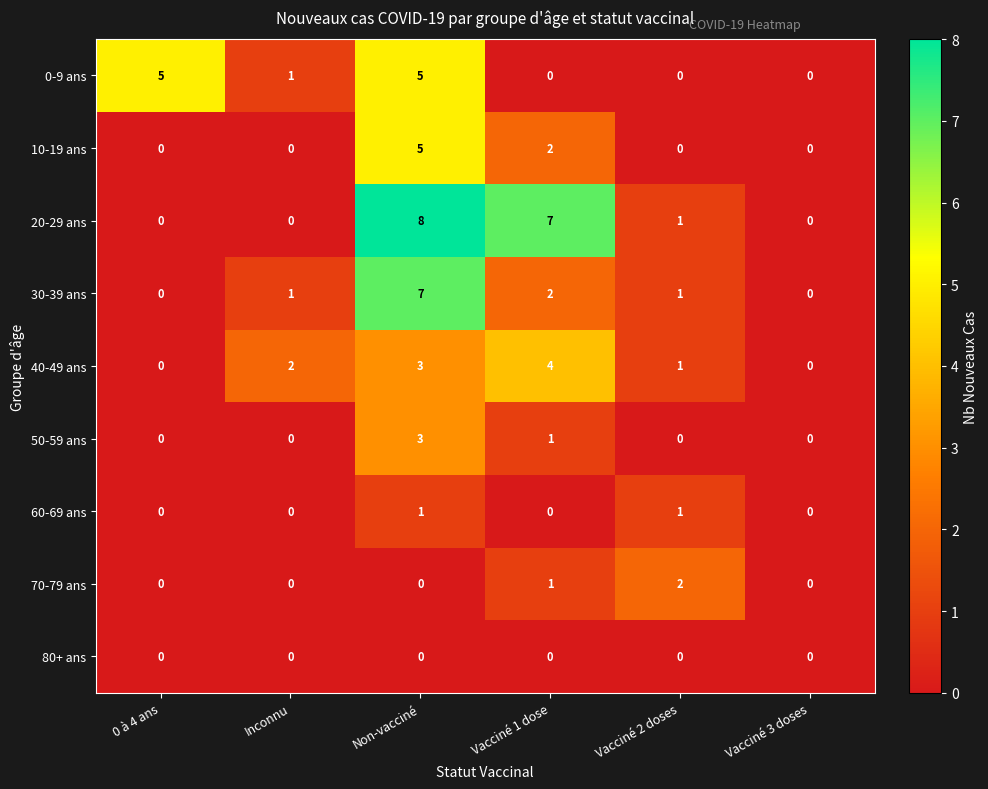

What is the sum of the 40-49 ans values at Vacciné 2 doses and Vacciné 1 dose?

5